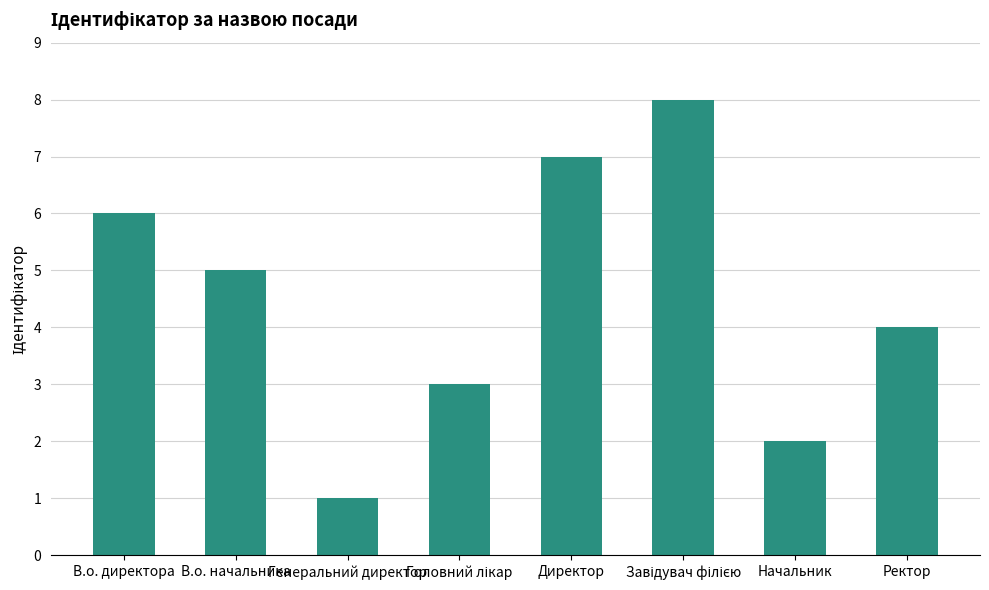

What is the label of the 2nd bar from the right?

Начальник